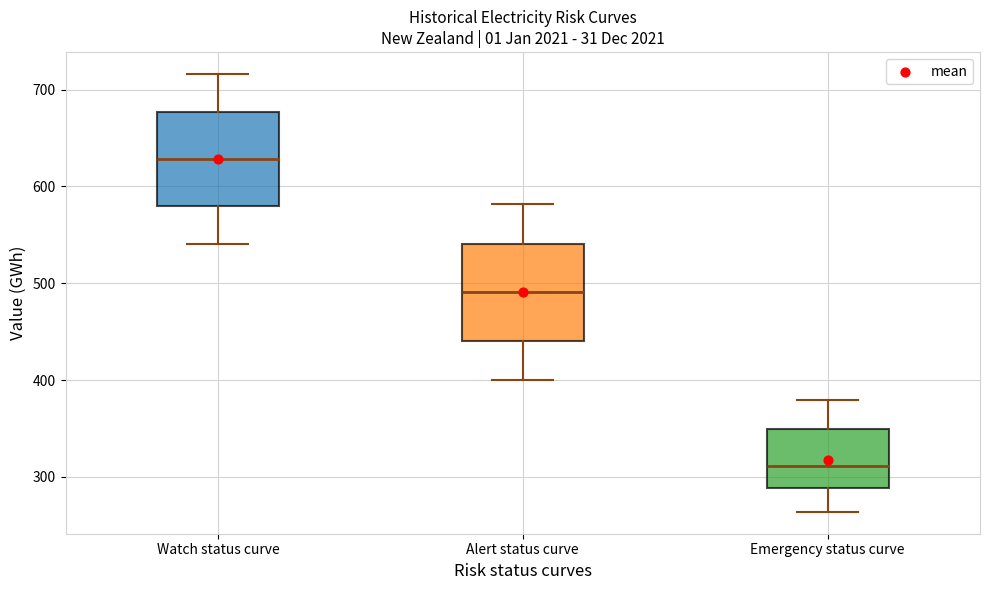

Where is the upper edge of the box for Emergency status curve on the y-axis? The values are not printed on the chart, so give them approximately, as read against the axis.

350